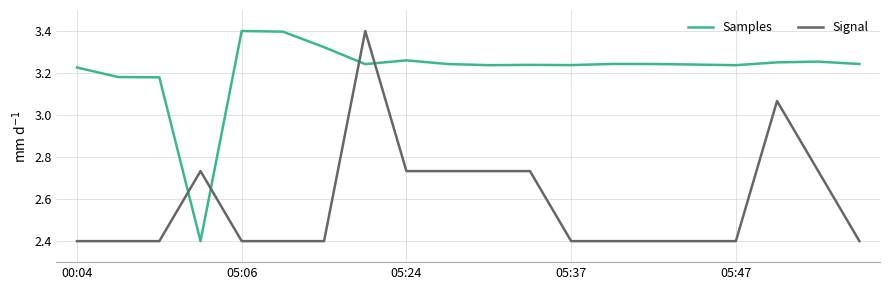

Which series has the largest total across all categories?

Samples